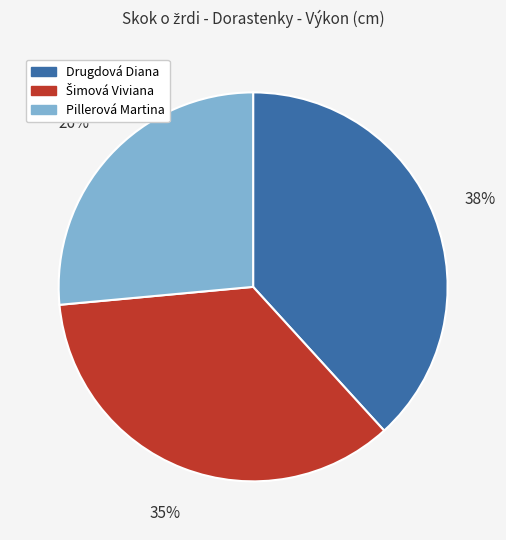

To the nearest percent, what percentage of the pie is Drugdová Diana?

38%